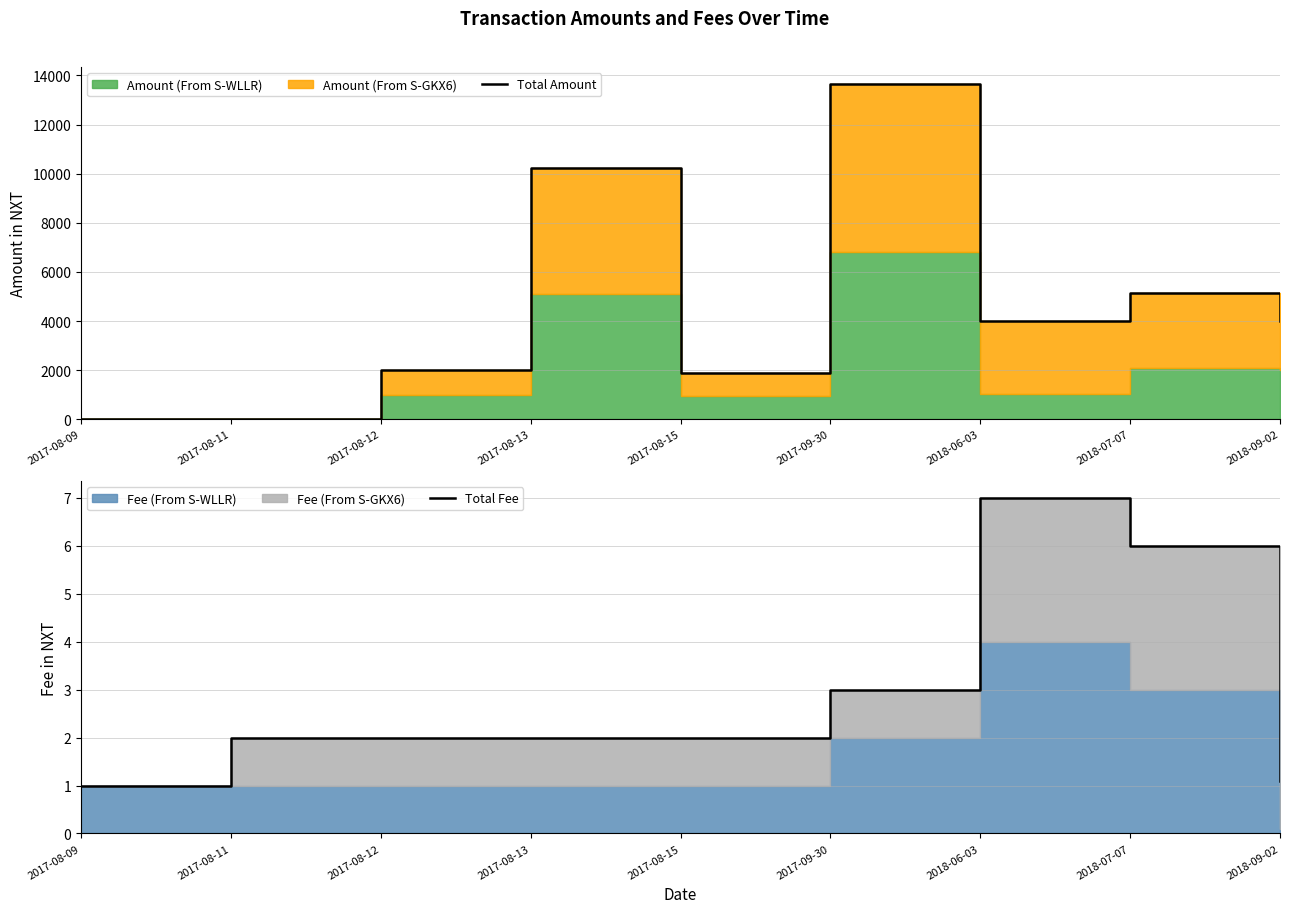

Reading left to right, extract all data points from this chart.

Total Amount: 2017-08-09=1.0	2017-08-11=20.0	2017-08-12=1999.0	2017-08-13=10223.0	2017-08-15=1879.0	2017-09-30=13659.0	2018-06-03=4019.0	2018-07-07=5160.0	2018-09-02=3999.0
Total Fee: 2017-08-09=1.0	2017-08-11=2.0	2017-08-12=2.0	2017-08-13=2.0	2017-08-15=2.0	2017-09-30=3.0	2018-06-03=7.0	2018-07-07=6.0	2018-09-02=1.1